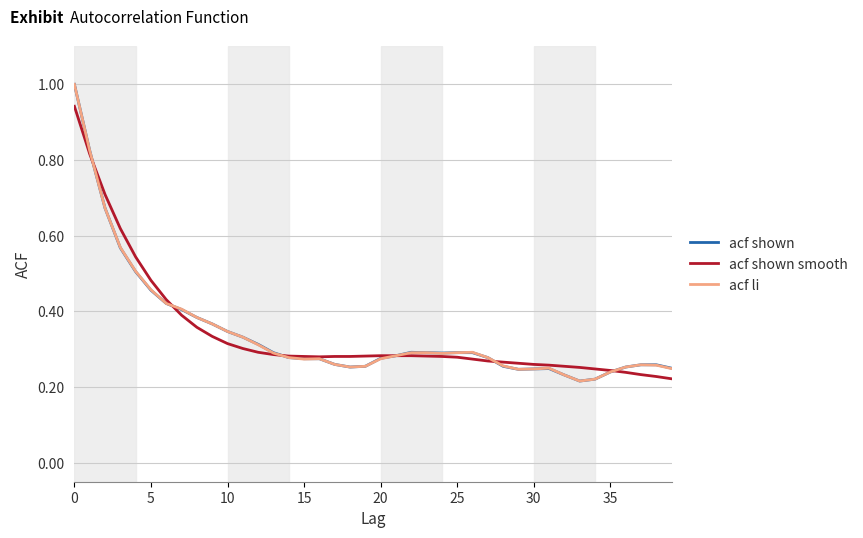

Rank the series by their average value, from highest to lowest.

acf shown smooth, acf shown, acf li